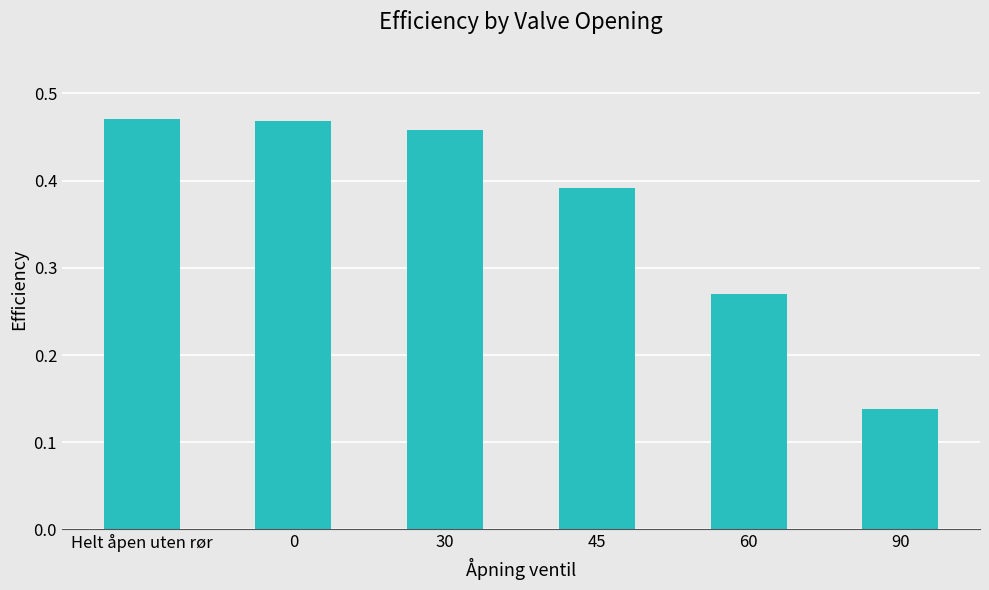

At which category does the chart reach its minimum across all series?

90